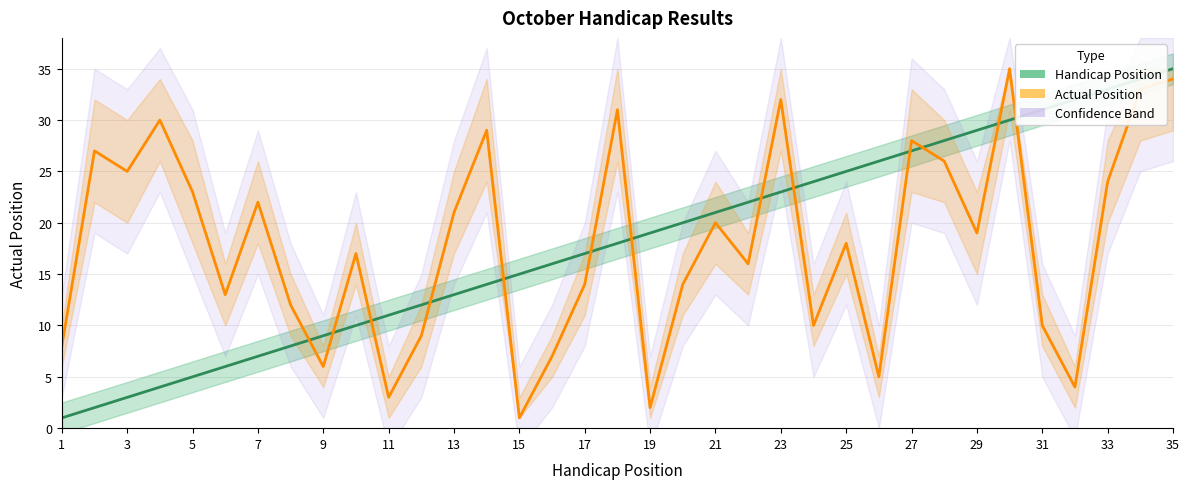

What is the difference between the second highest and minimum values in the Handicap Position series?

33